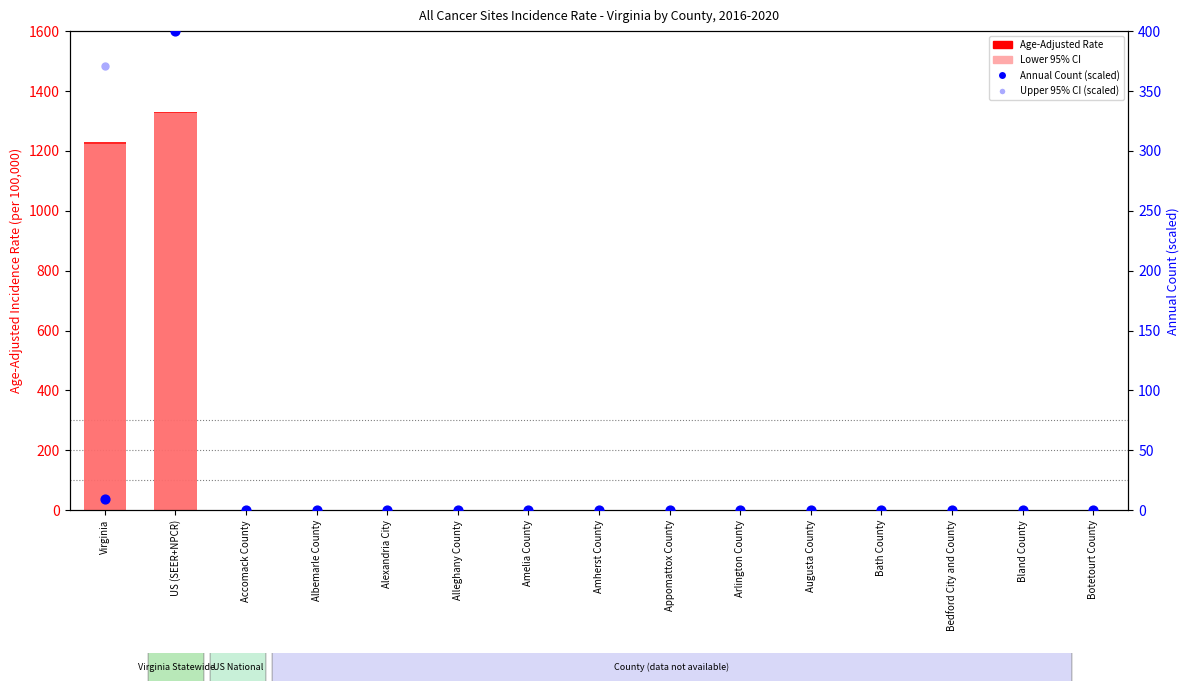

What is the total value across all series at US (SEER+NPCR)?

3456.8